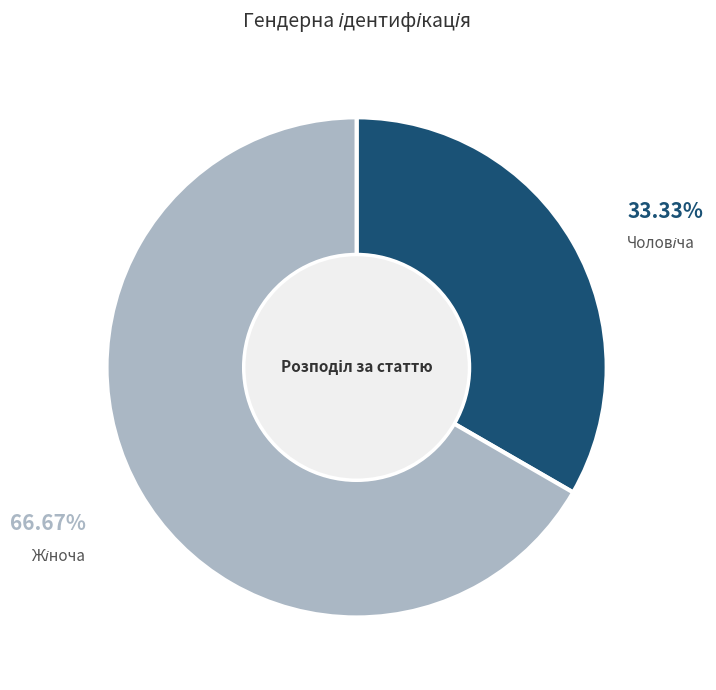

Does any single category account for the majority?

Yes